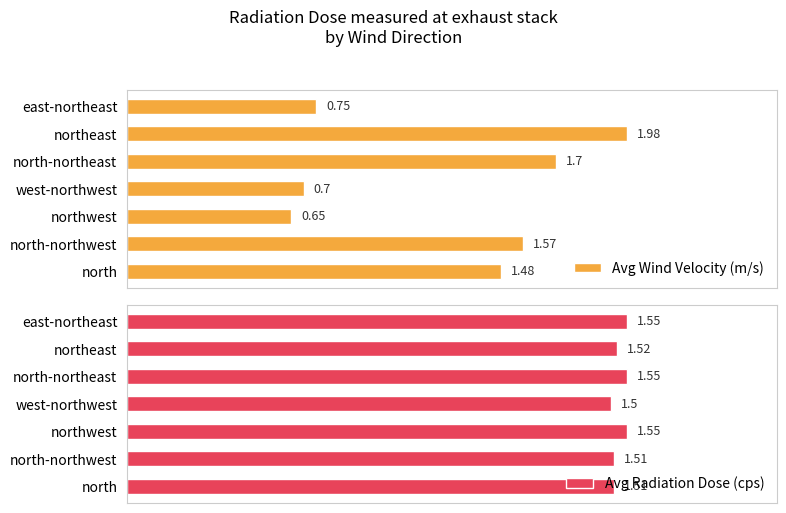

How many bars are there in each group?

2